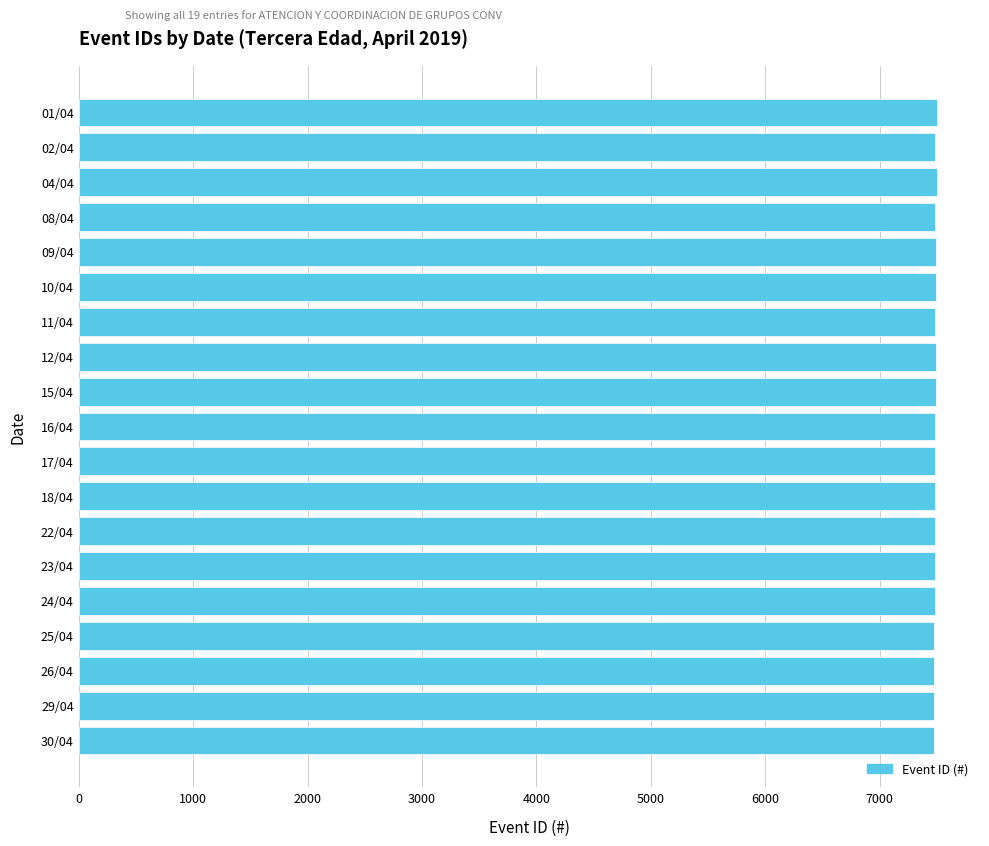

What is the value of the 1st bar from the top?

7501